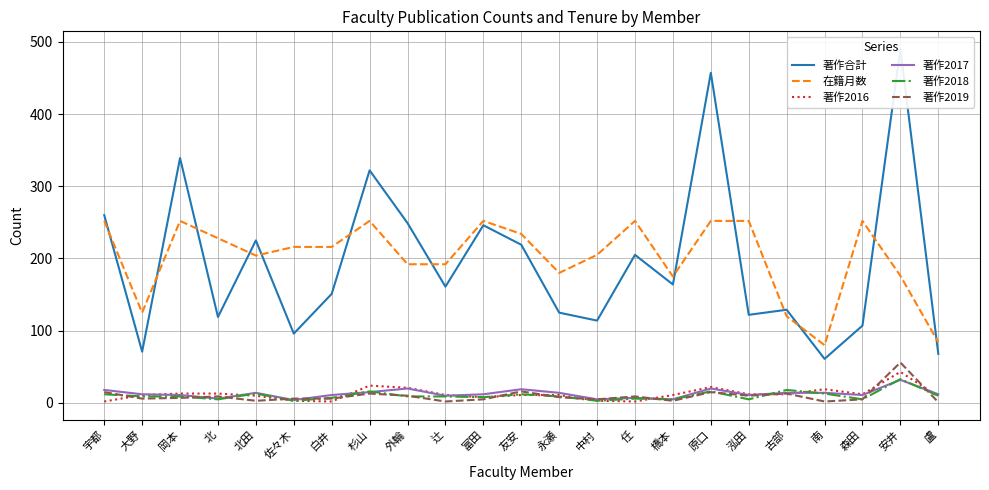

What is the greatest value displayed?

490